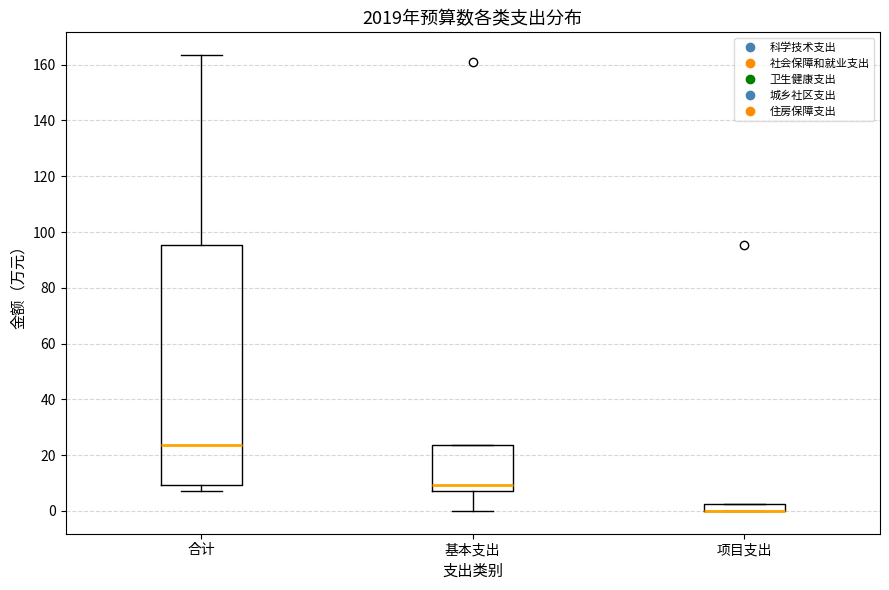

Which box is the tallest, from its lower edge to its upper edge?

合计